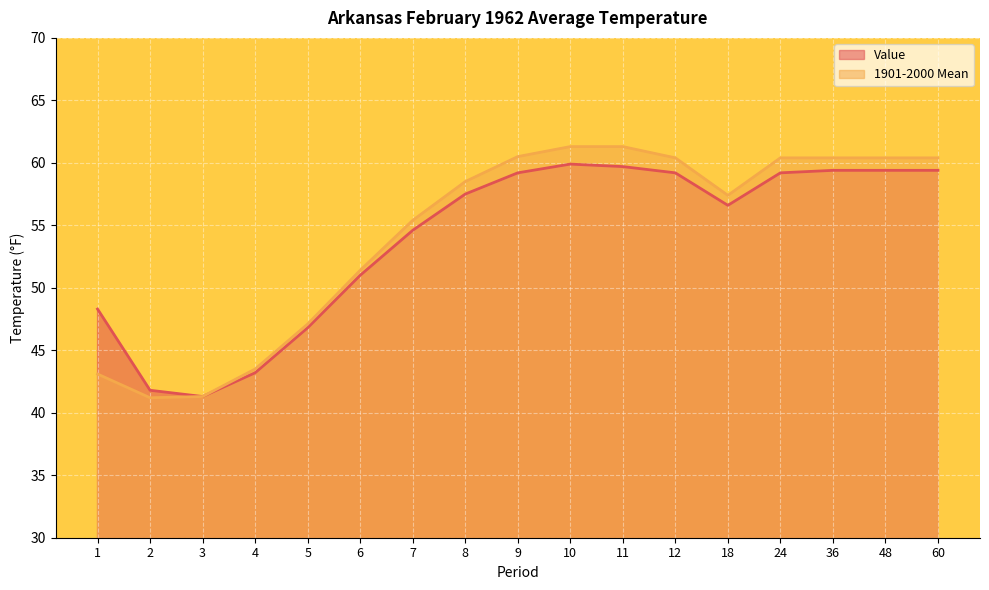

Is it true that Value equals 74.3 at 4?

False